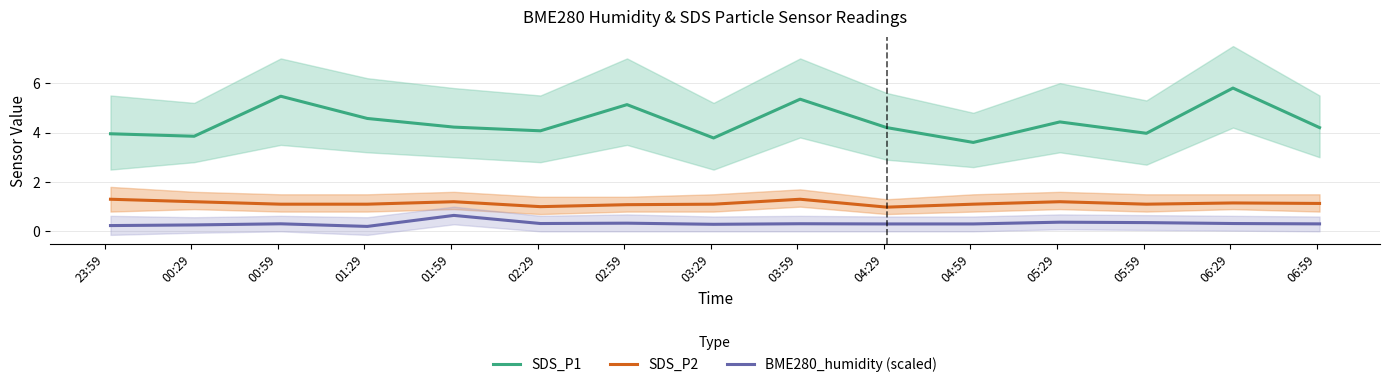

True or false: BME280_humidity (scaled) and SDS_P1 intersect in this chart.

False